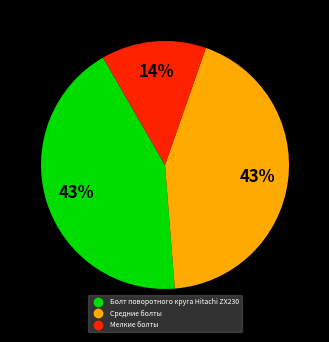

Is there any slice that represents more than half of the pie?

No